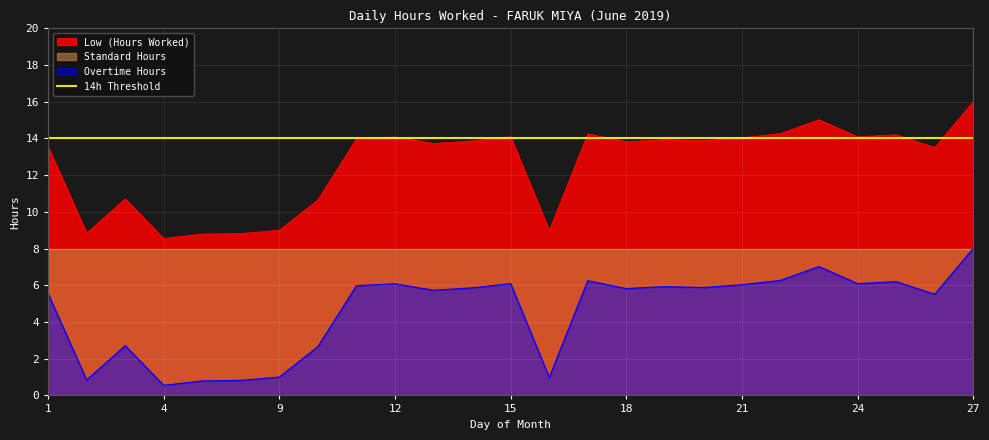

What is the value of the Overtime Hours point at the 24th from the left?

5.5